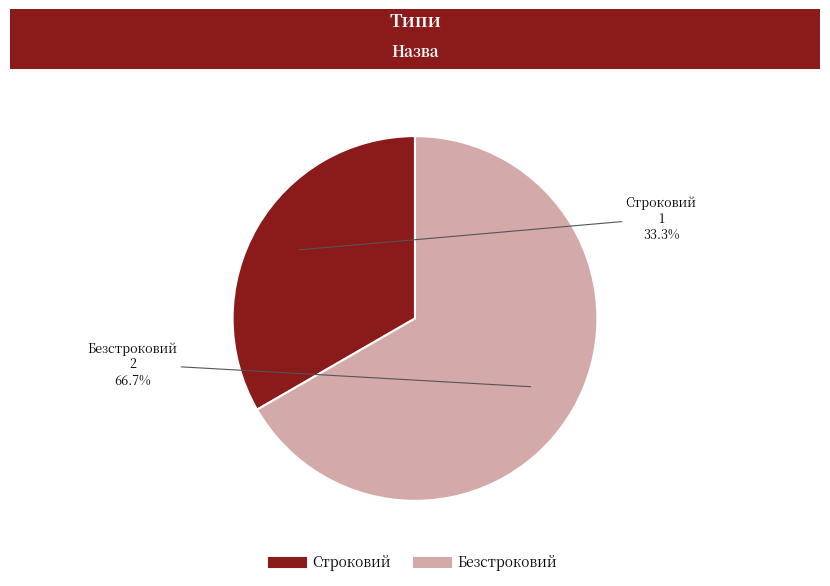

To the nearest percent, what is the average slice percentage?

50%